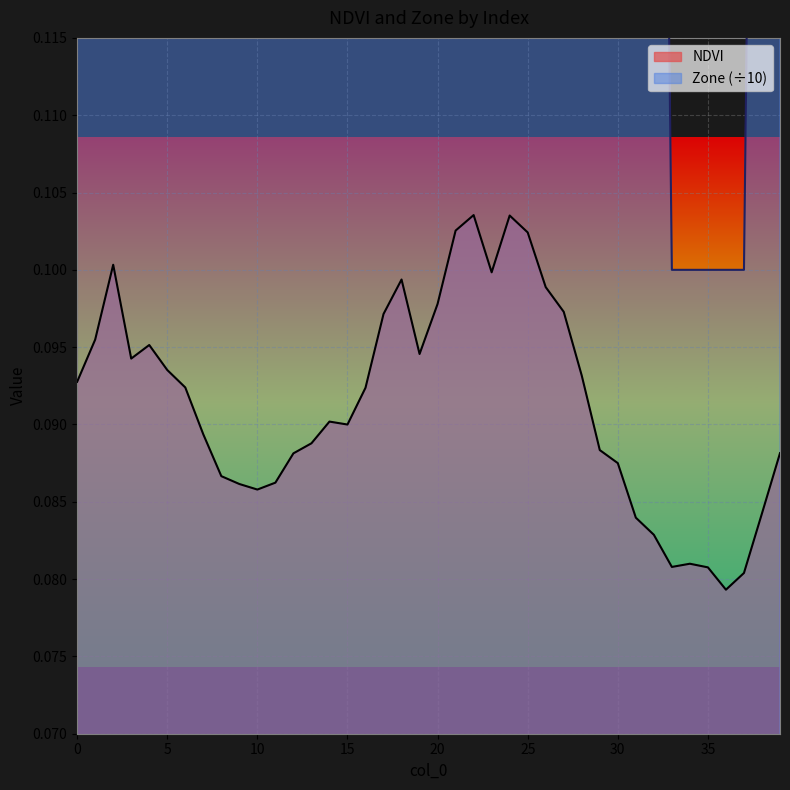

What is the approximate value of NDVI at 37?

0.1